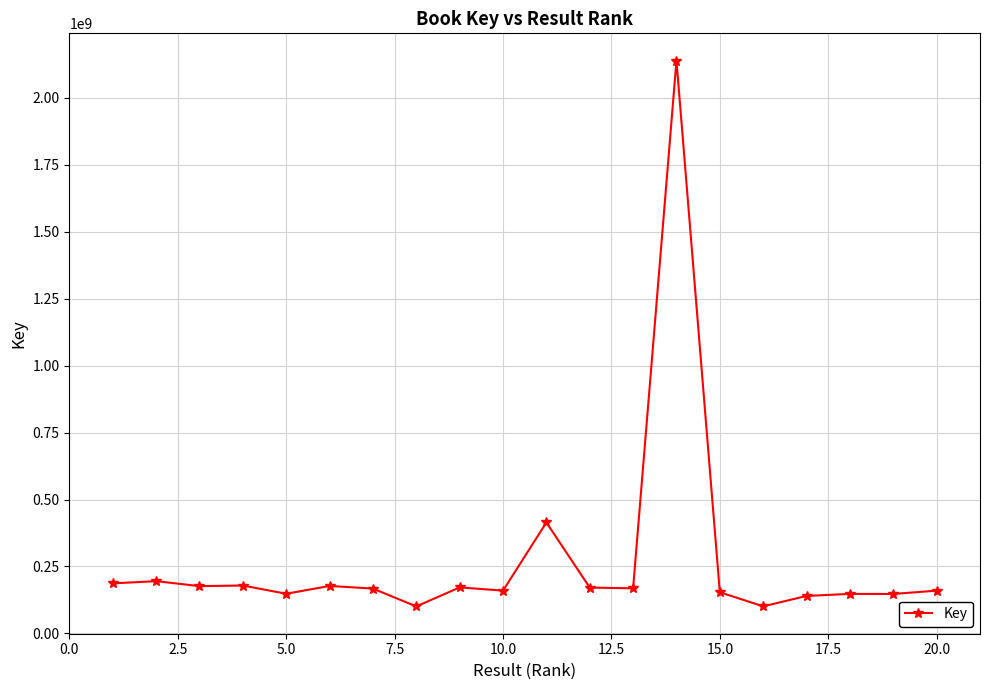

What is the value of the 1st point from the left?

186822454